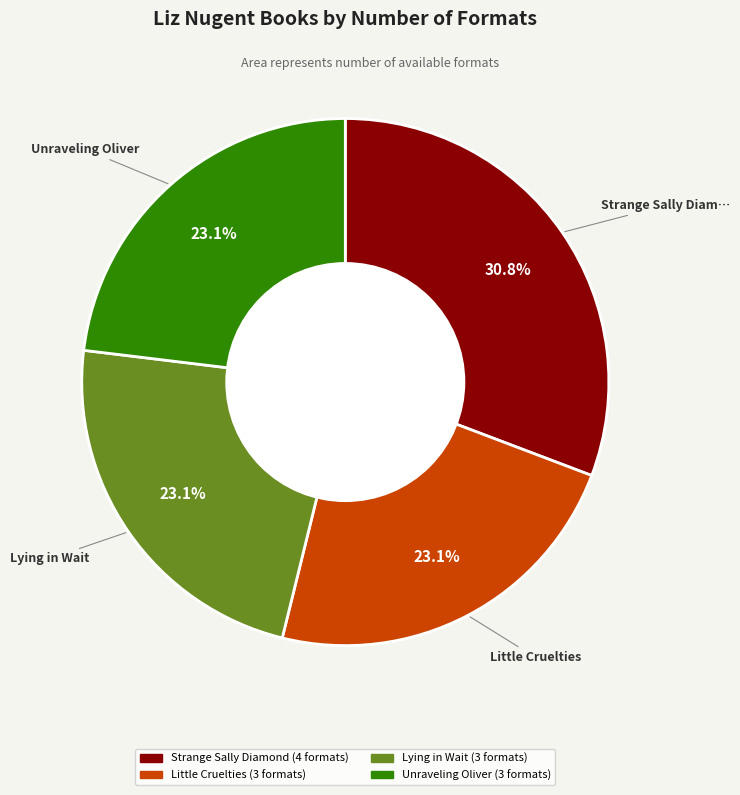

Is Strange Sally Diamond the majority of the pie?

No